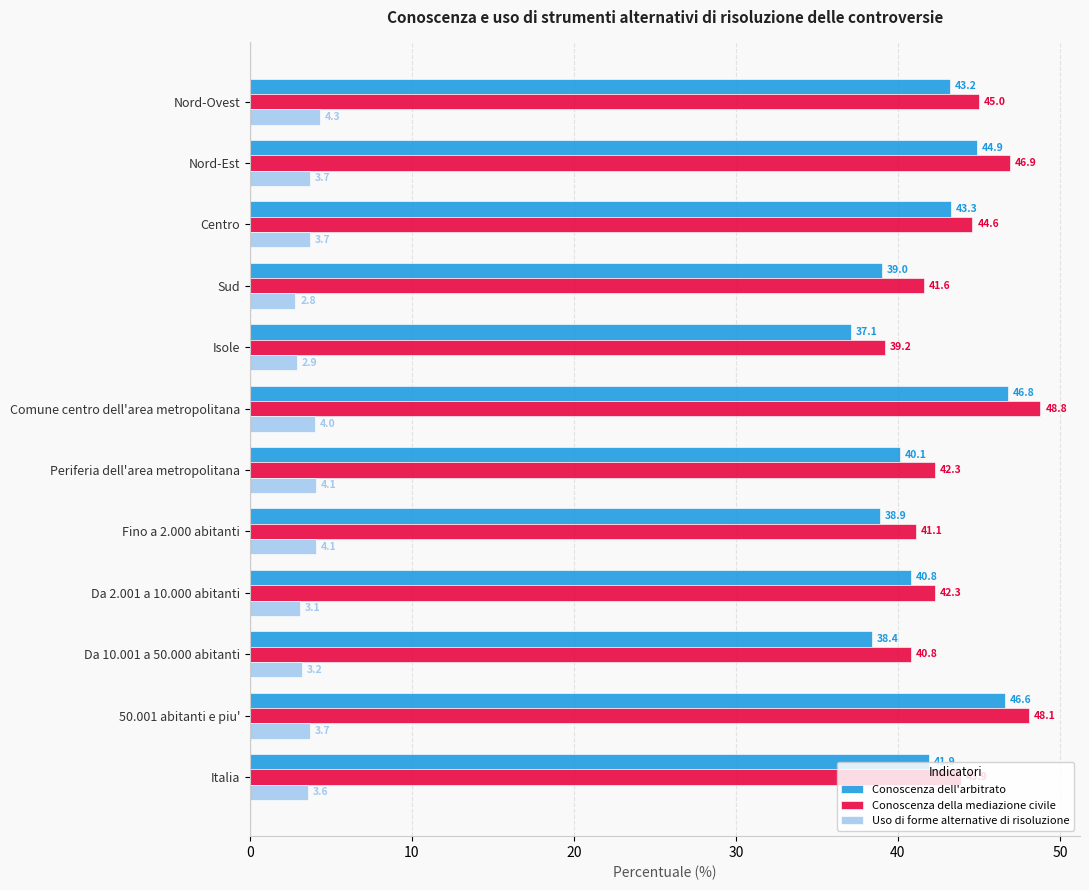

Is it true that Conoscenza della mediazione civile equals 61.0 at Italia?

False